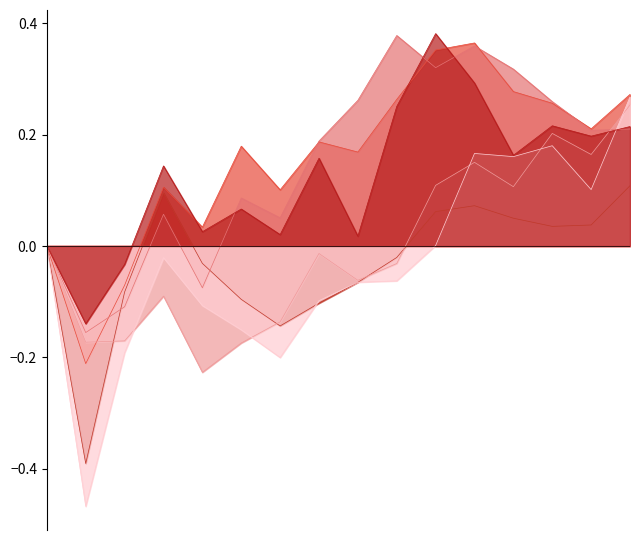

The value of North West at 2022 Q4 is 0.4. True or false?

True